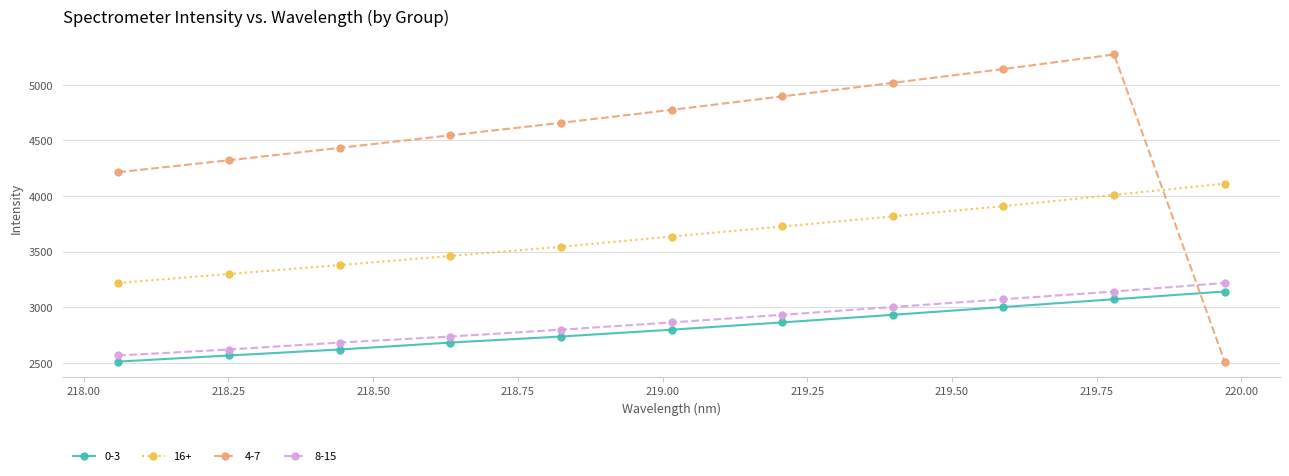

True or false: 0-3 and 16+ cross at least once.

False